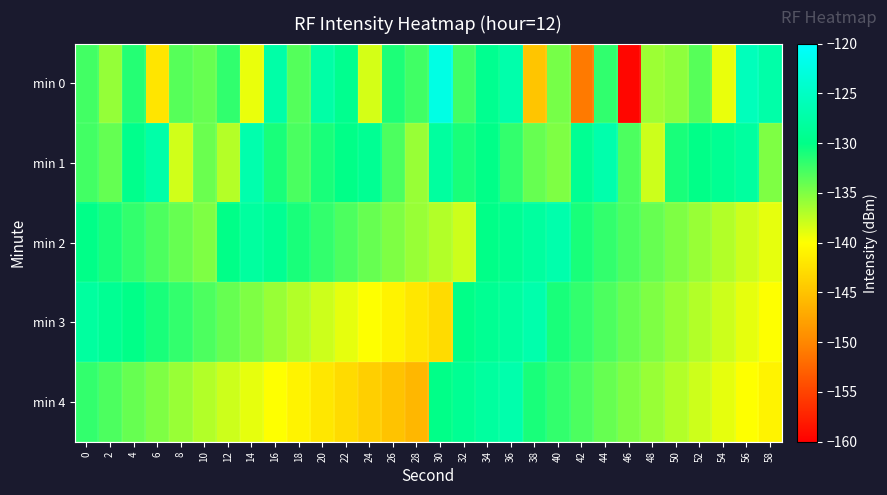

How many series are shown in this chart?

5